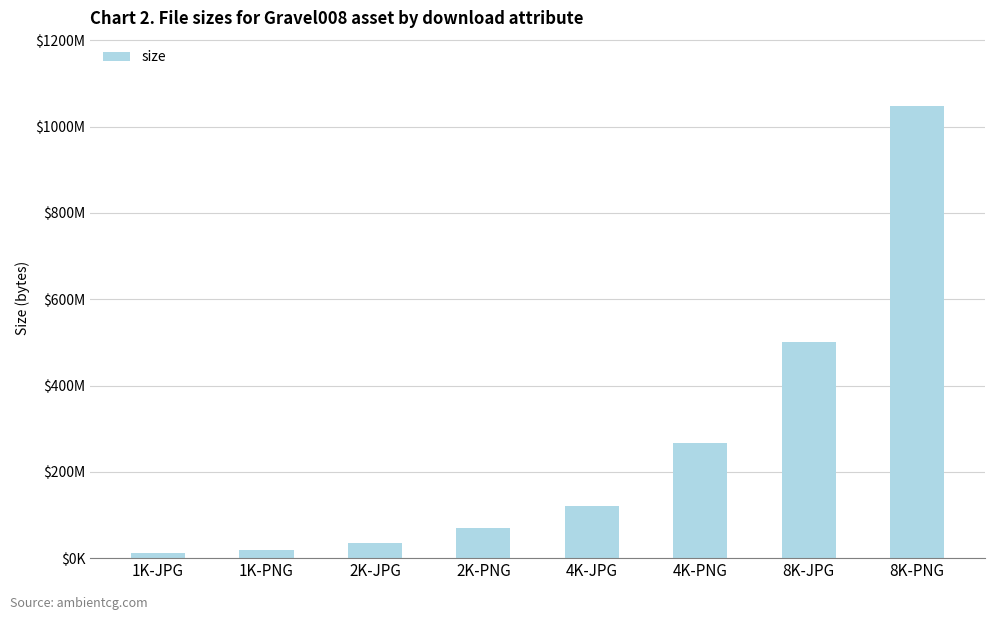

What is the greatest value displayed?

1048320641